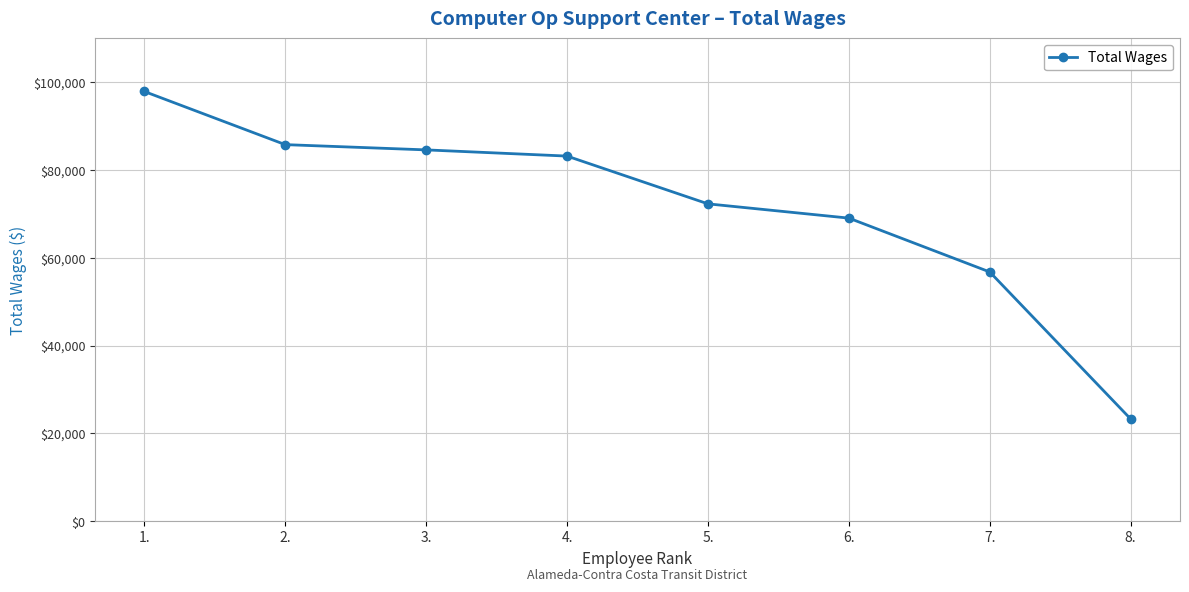

Reading right to left, transcribe all the data shown in this chart.

8.=23263	7.=56770	6.=69045	5.=72295	4.=83182	3.=84594	2.=85793	1.=97907